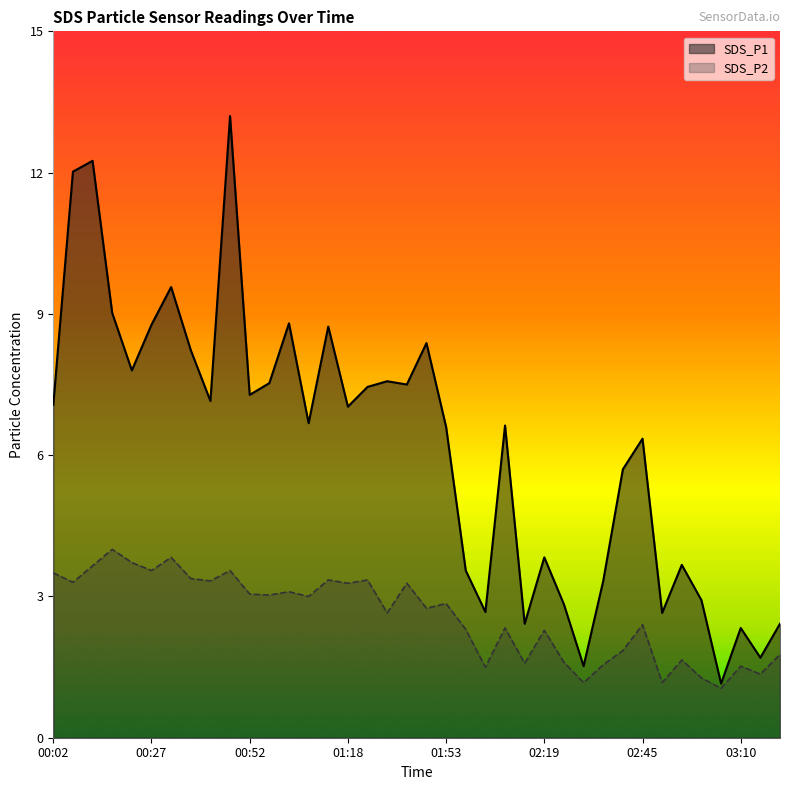

Which label corresponds to the smallest value in the chart?

03:05